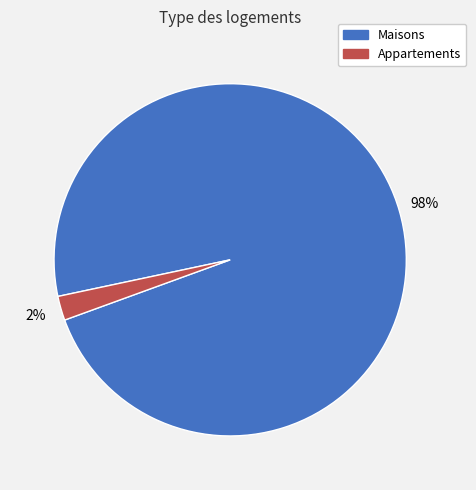

Is there any slice that represents more than half of the pie?

Yes